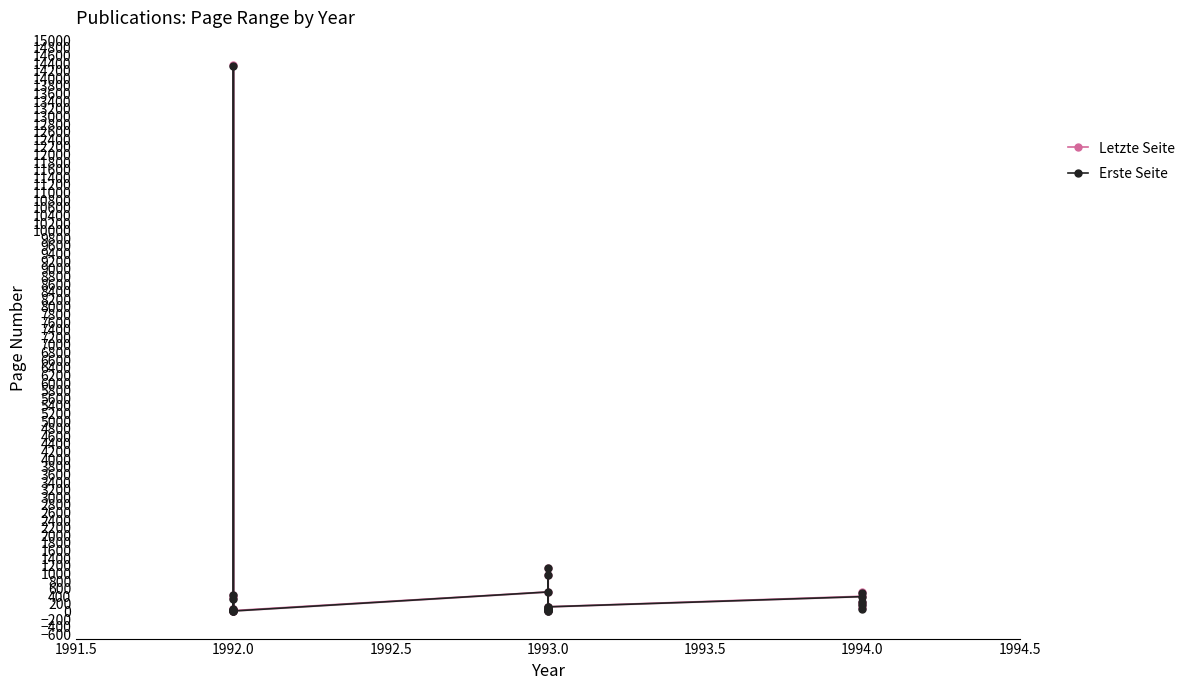

True or false: Letzte Seite has more than 1 interior local peaks.

True